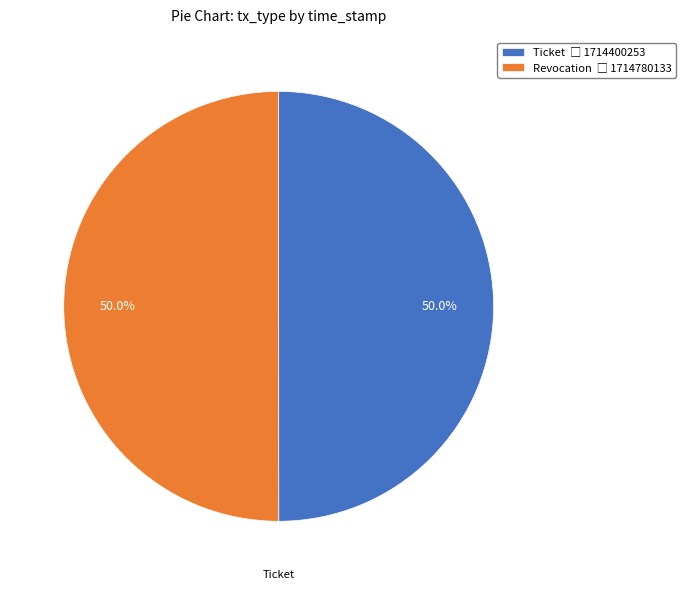

How many segments does this pie chart have?

2